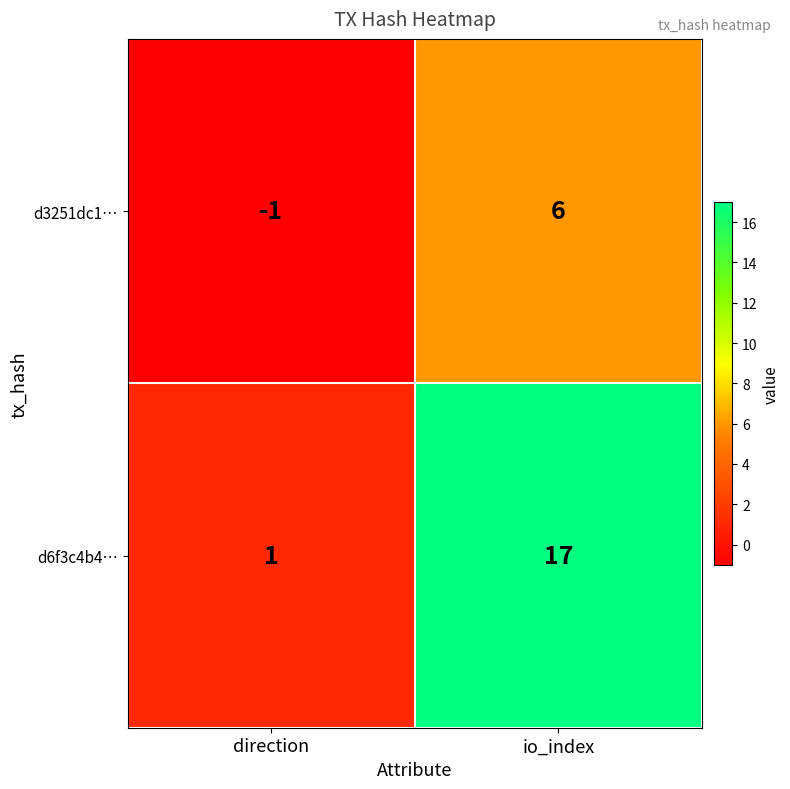

Reading right to left, list all the values displayed in this chart.

d3251dc1…: io_index=6	direction=-1
d6f3c4b4…: io_index=17	direction=1